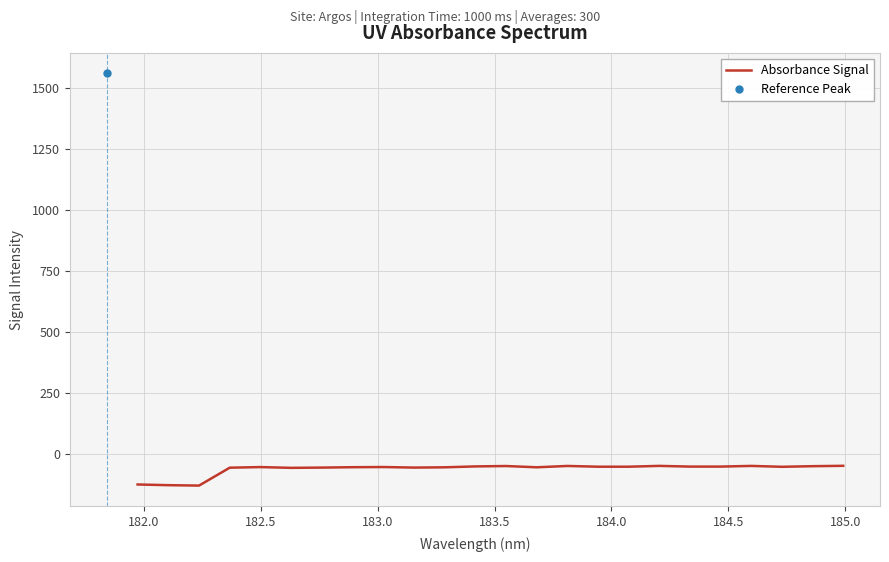

What is the smallest value displayed?

-127.5